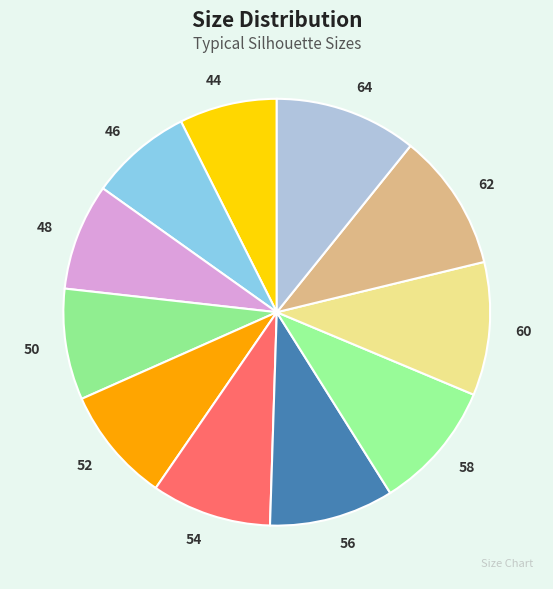

Approximately how many times larger is the value at 48 compared to 56?

0.9